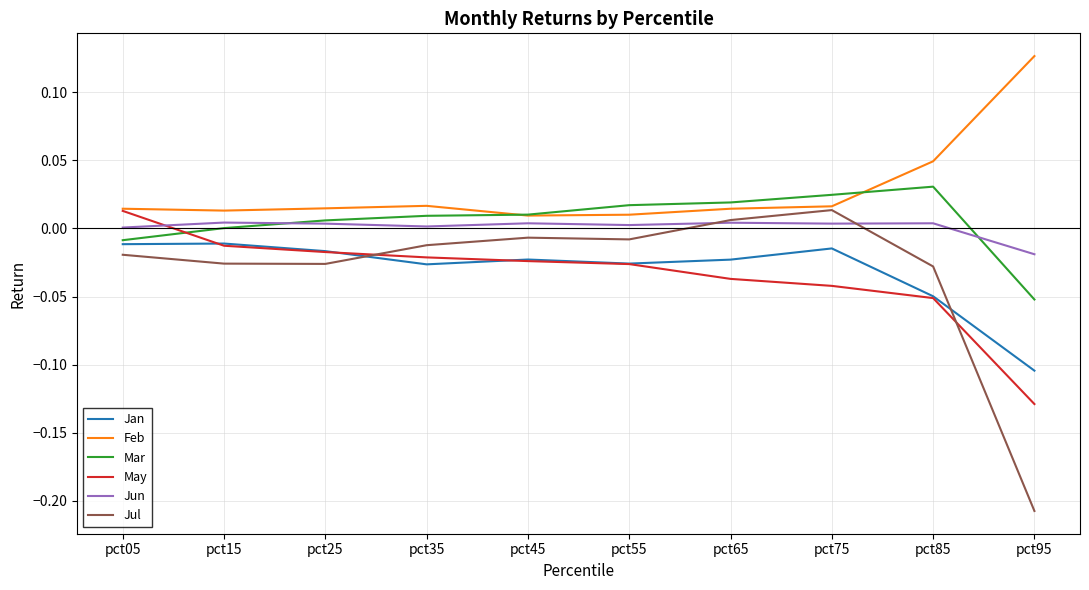

Between which two adjacent categories do Mar and May first intersect?

pct05 and pct15